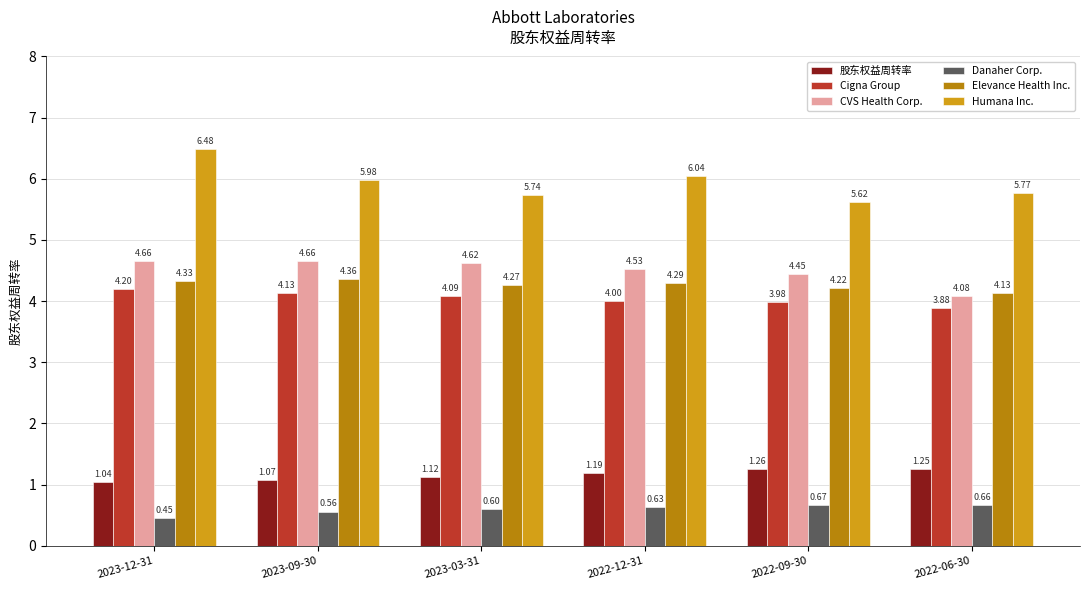

The Danaher Corp. series shows 1.0 at 2022-12-31. True or false?

False